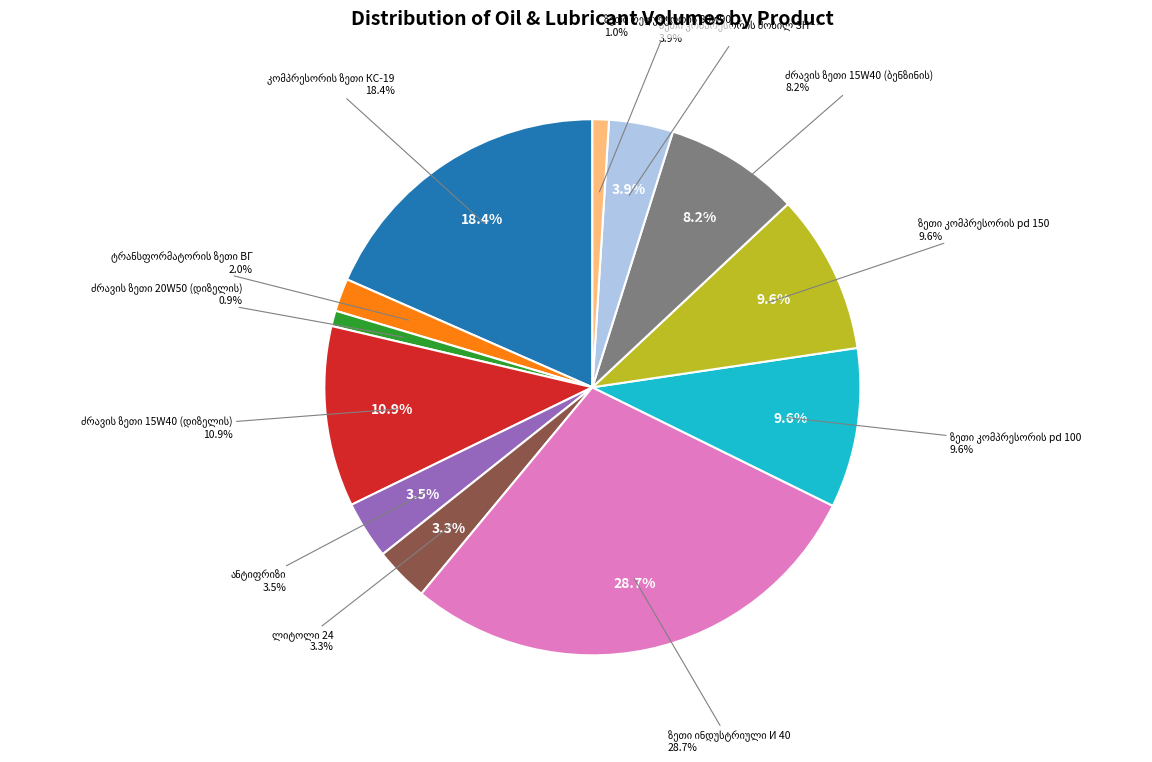

Is there a majority slice in this chart?

No